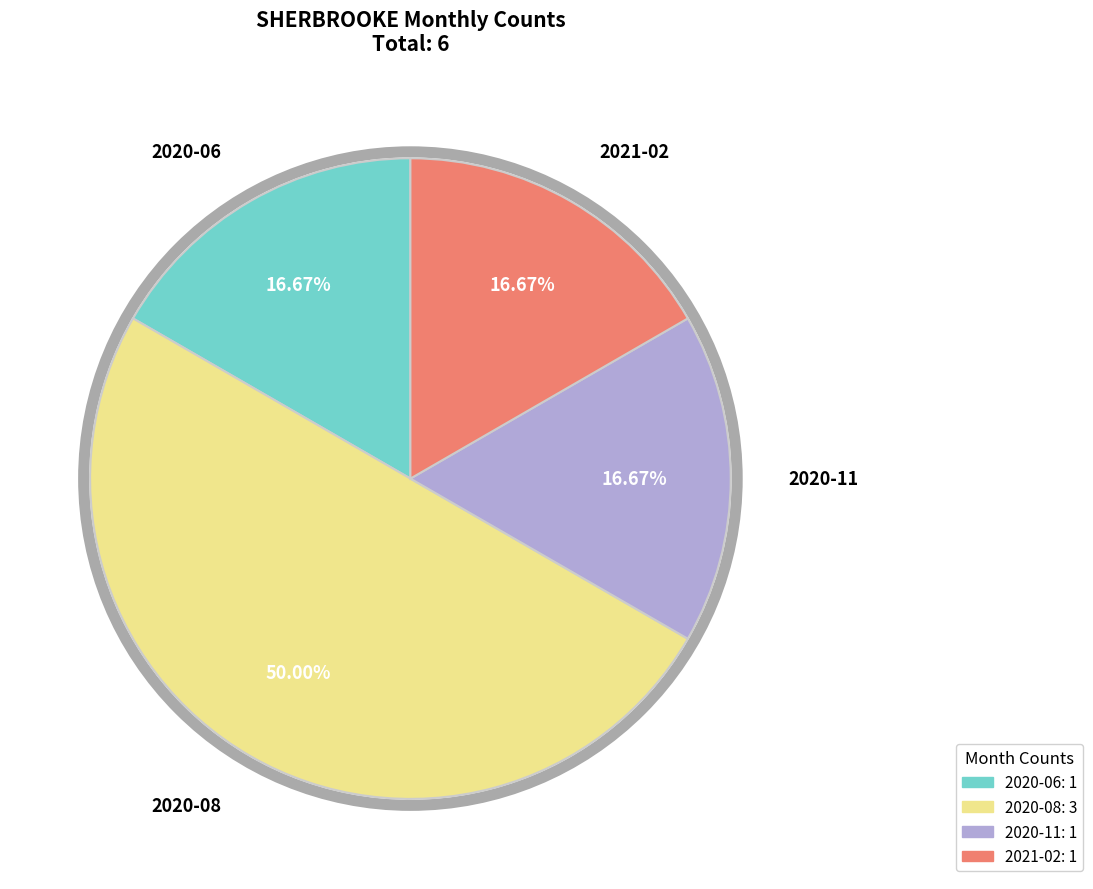

How many segments does this pie chart have?

4